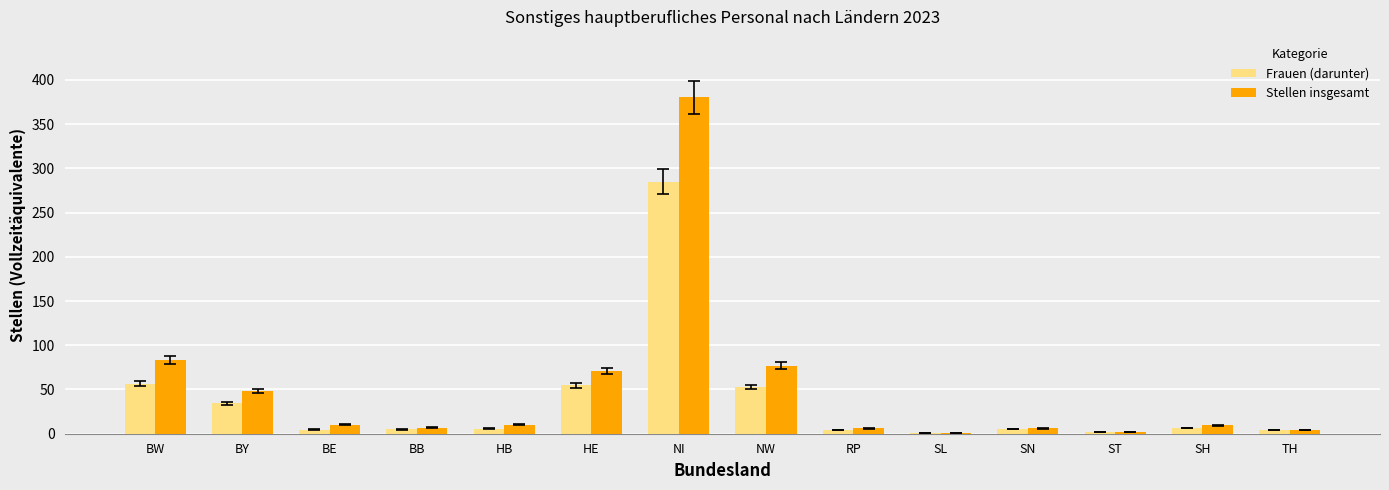

How many categories are shown in the chart?

14